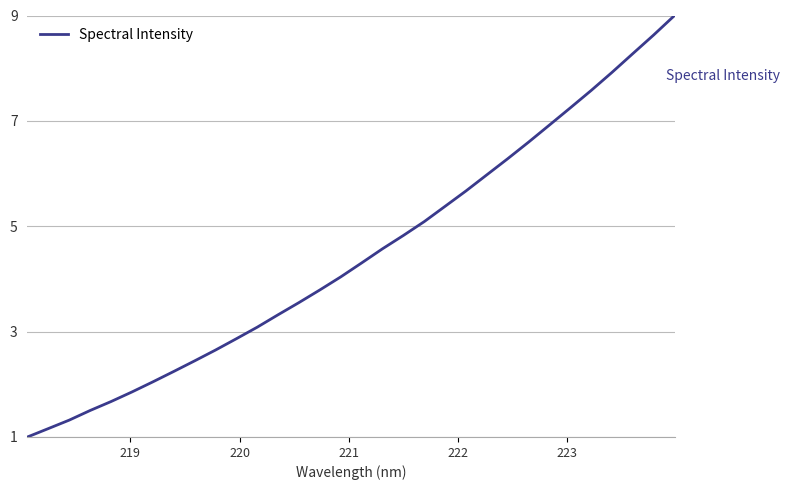

What is the difference between the maximum and minimum values?

8.0